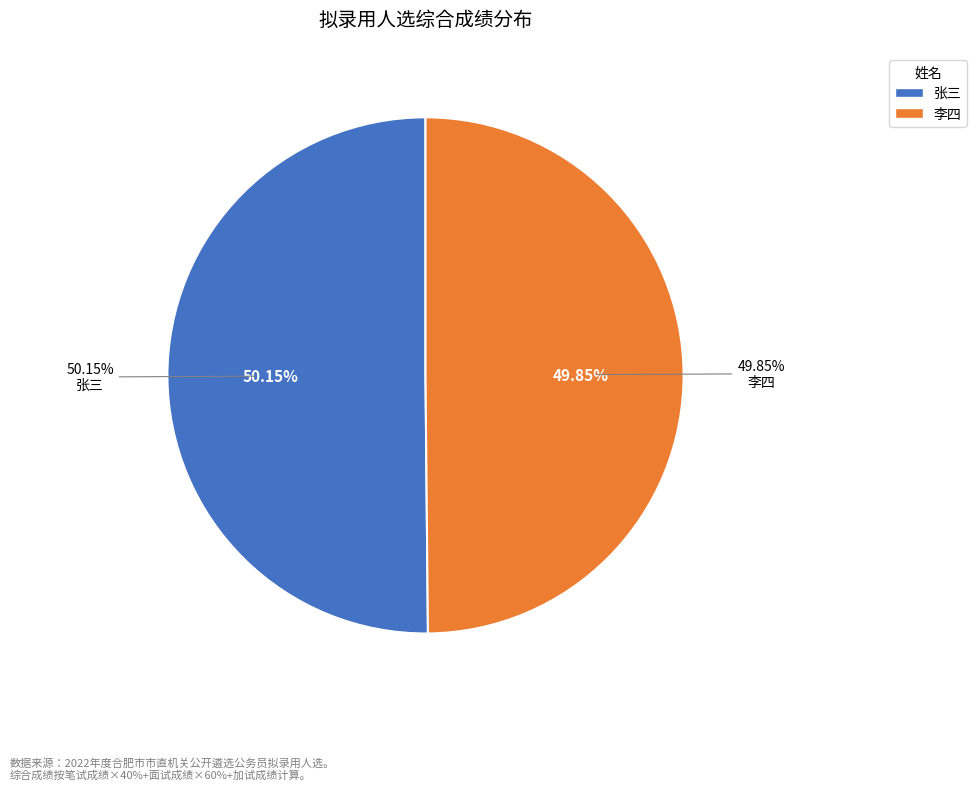

What is the ratio of the value at 李四 to the value at 张三?

1.0